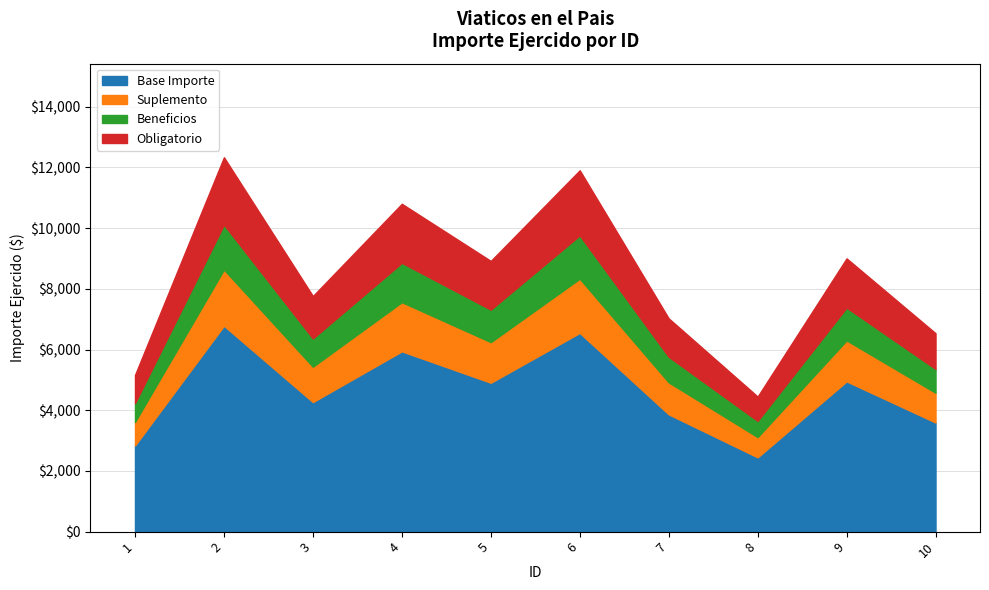

Rank the categories by value from lowest to highest.

8, 1, 10, 7, 3, 5, 9, 4, 6, 2